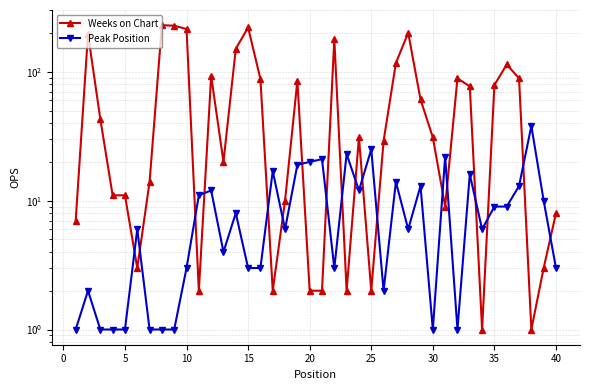

Which series has the largest range (max minus min)?

Weeks on Chart